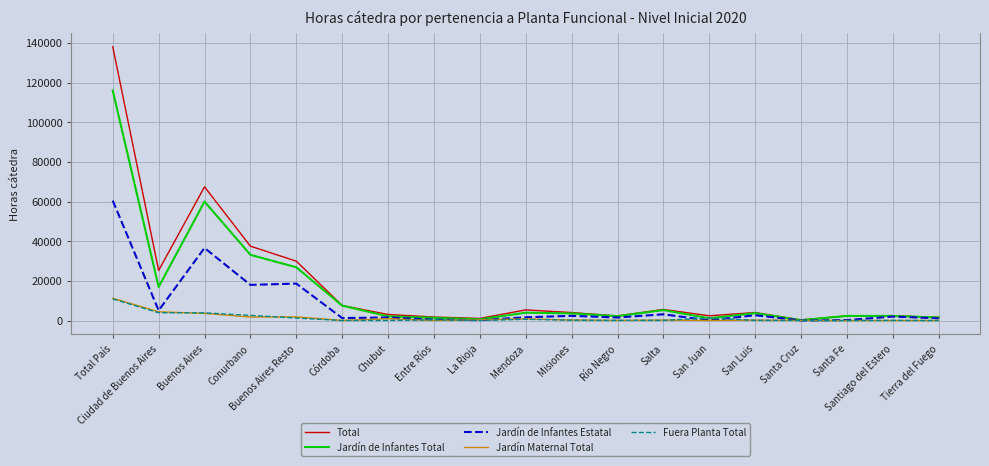

What is the maximum value for Jardín Maternal Total?

11208